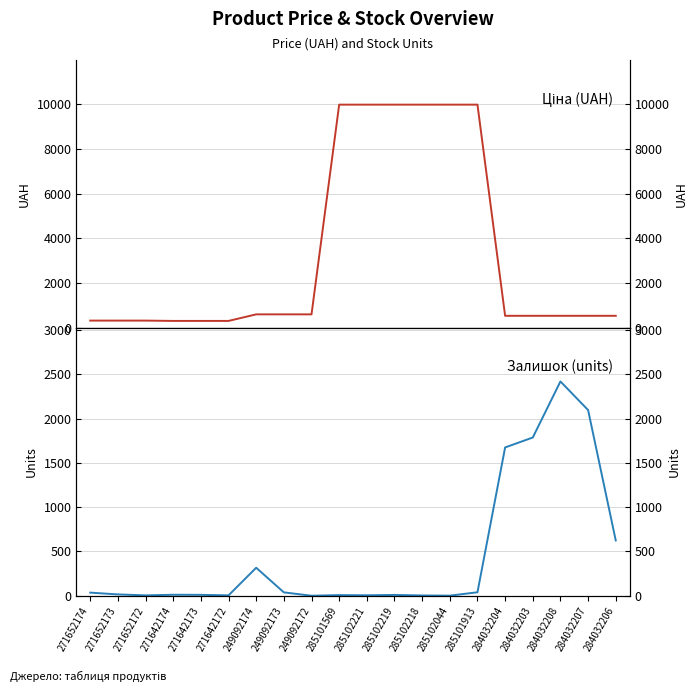

The value of Залишок at 284032207 is 2096.0. True or false?

True